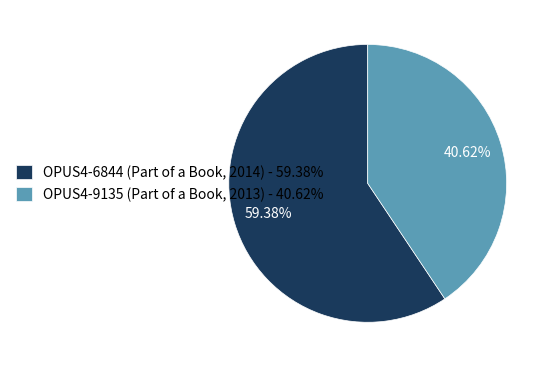

Rank the categories by value from lowest to highest.

OPUS4-9135 (Part of a Book, 2013), OPUS4-6844 (Part of a Book, 2014)